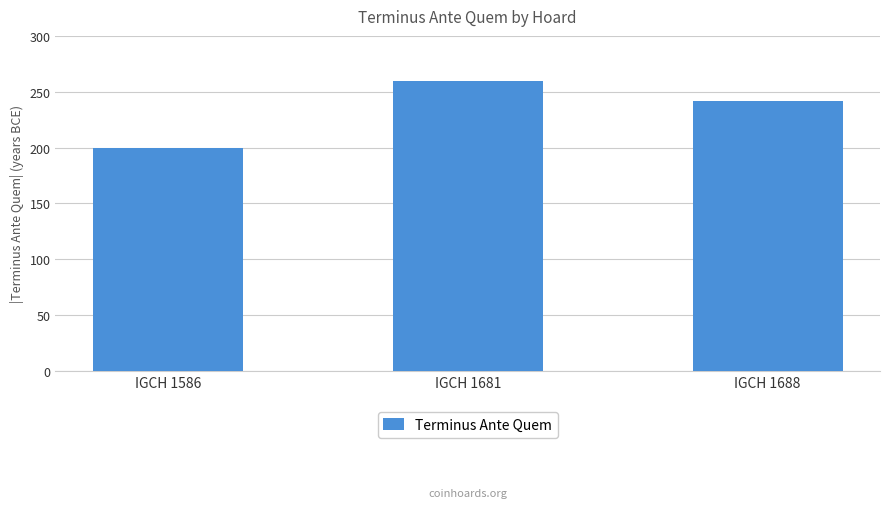

Count the values in the range 200 to 260.

3